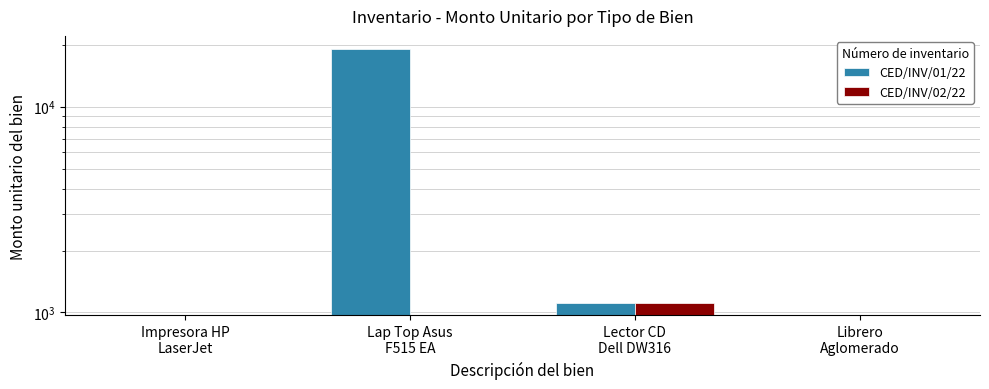

What is the maximum value shown in the chart?

19150